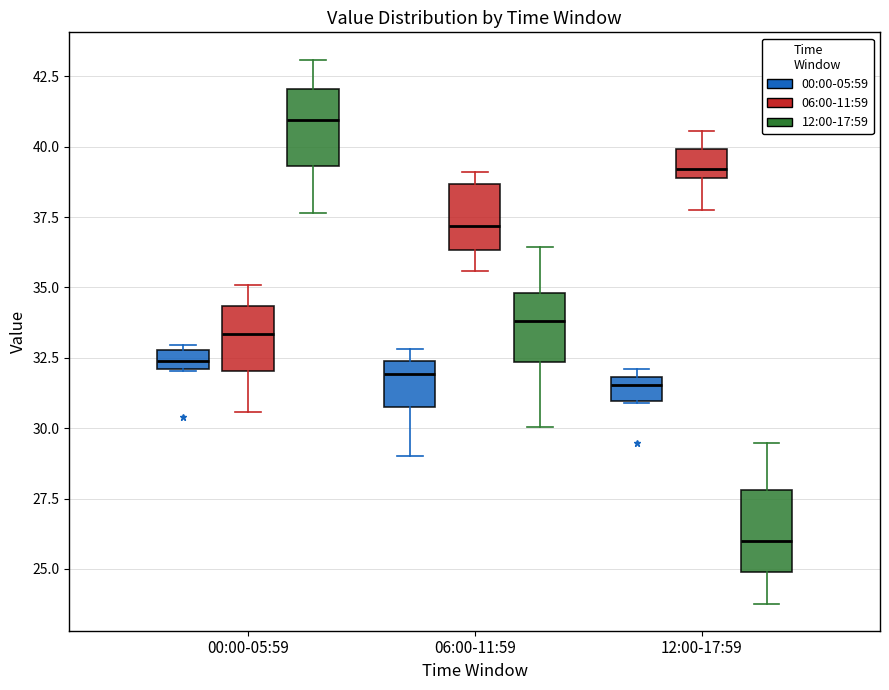

Where is the upper edge of the box for 06:00-11:59 (06:00-11:59) on the y-axis? The values are not printed on the chart, so give them approximately, as read against the axis.

38.5